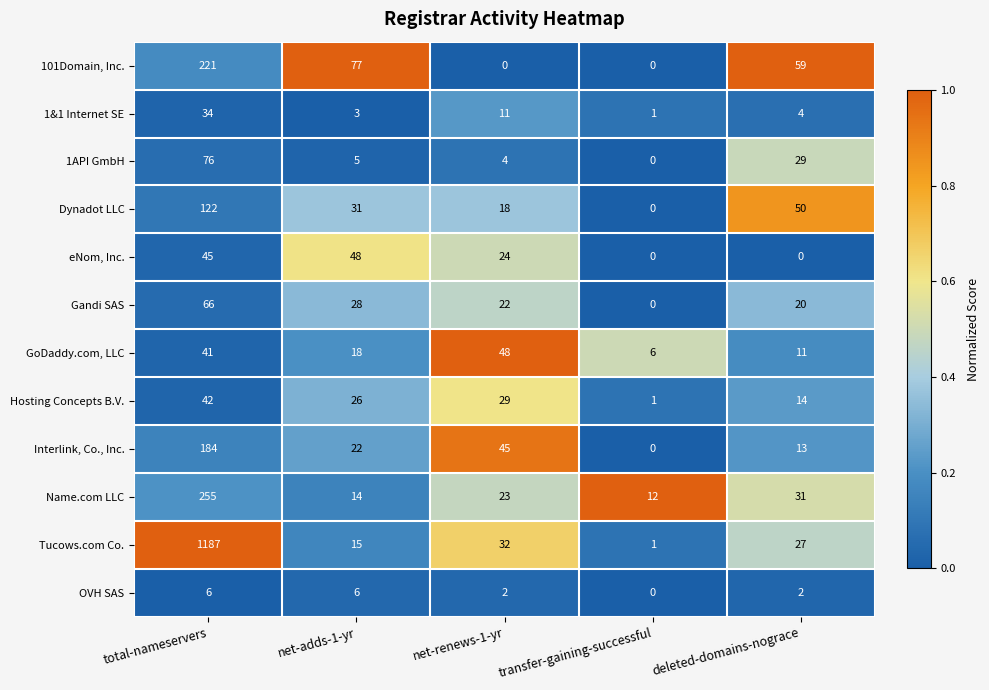

What is the maximum value for Gandi SAS?

66